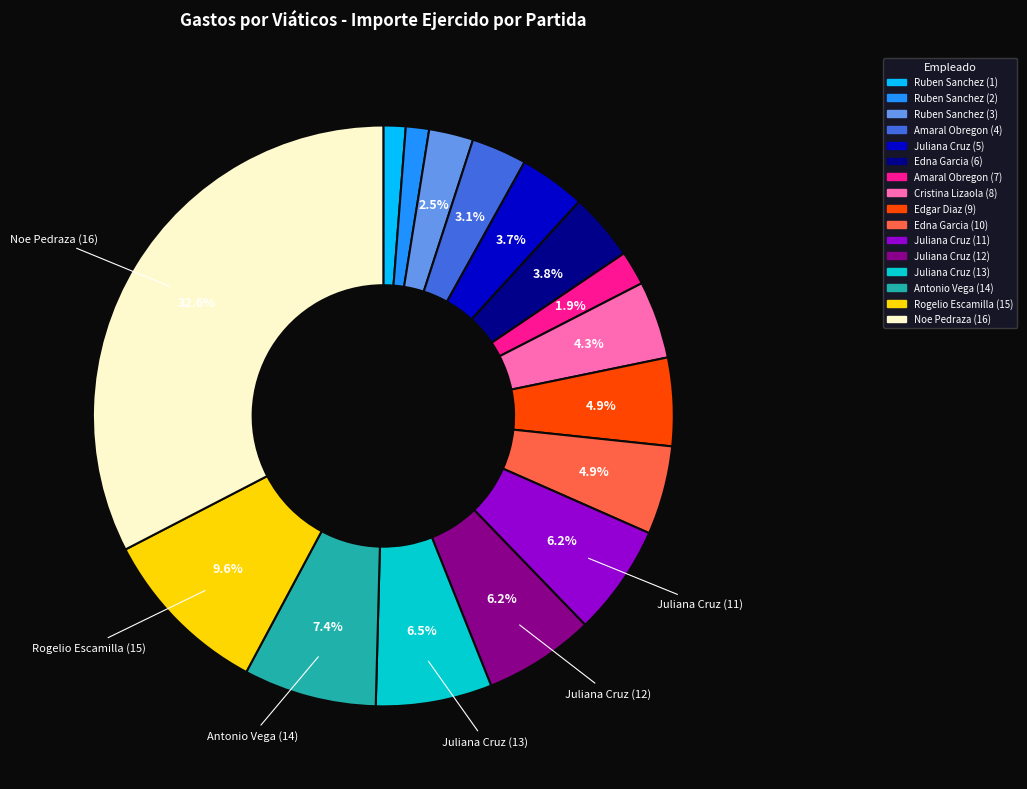

Does Edna Garcia (10) represent more than half of the total?

No